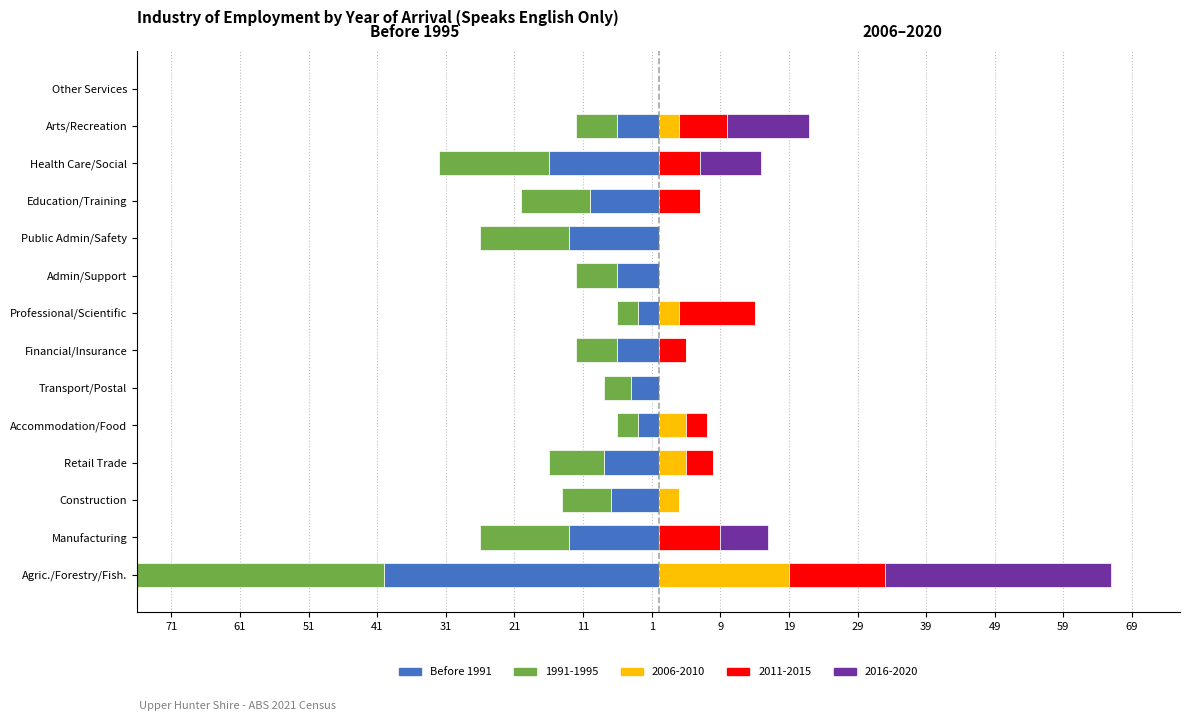

What is the value of the 6th bar from the left?

-4